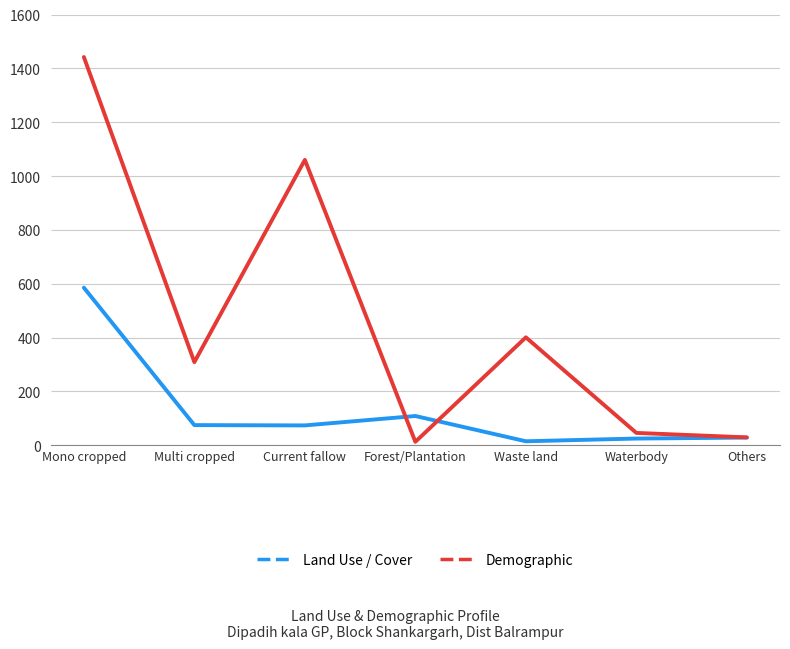

How many lines are shown in the chart?

2